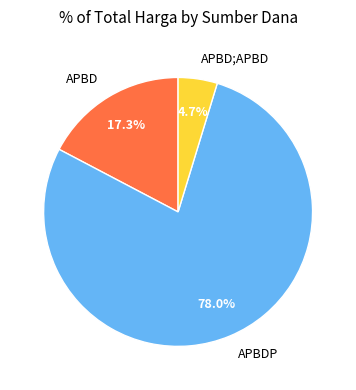

Is APBDP the majority of the pie?

Yes